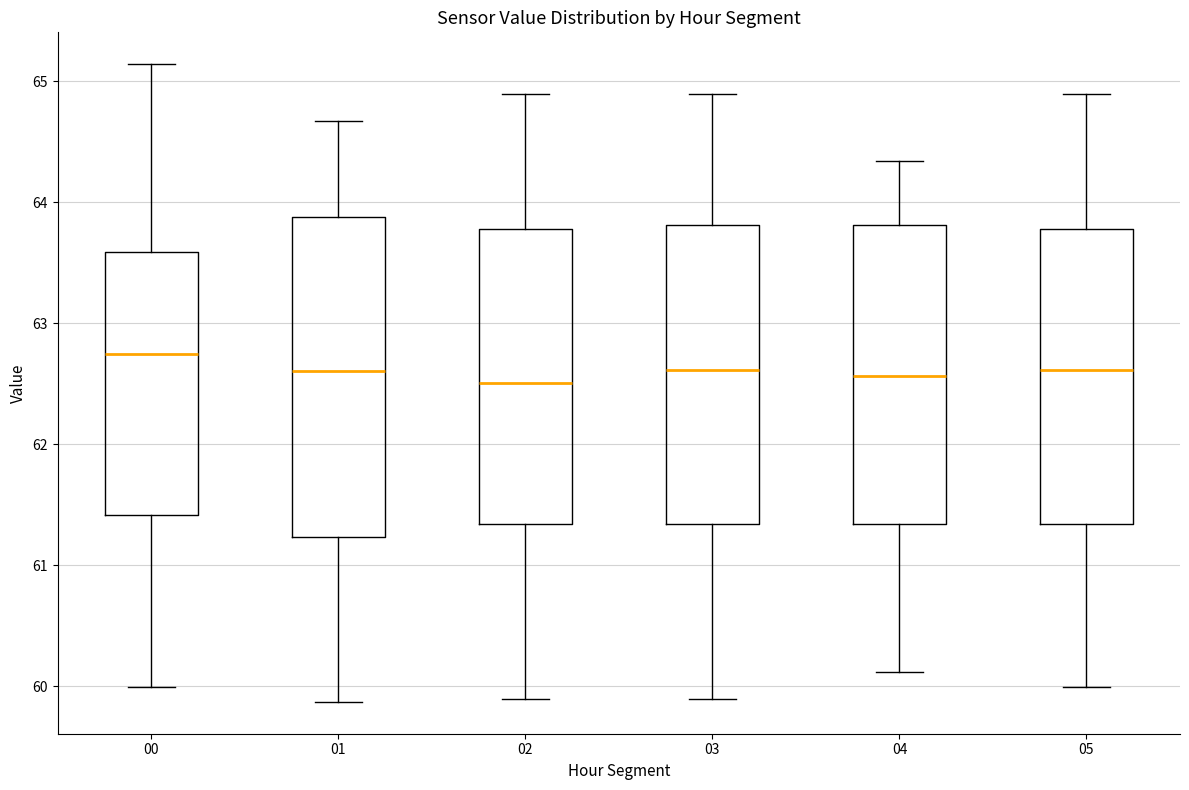

Which box has the highest median line?

00